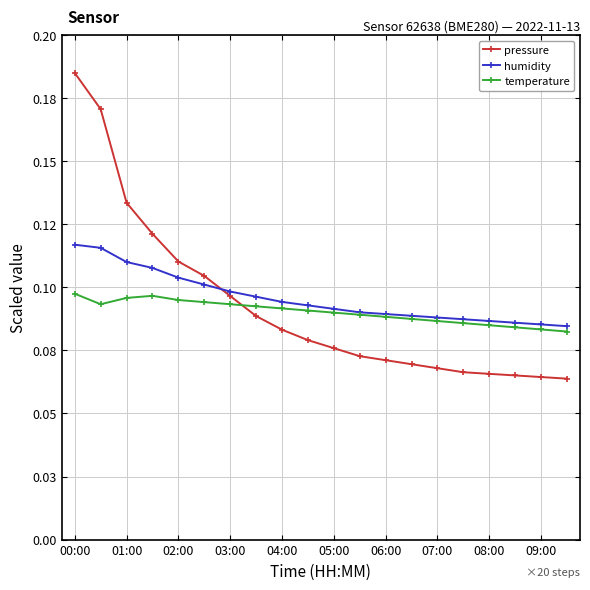

True or false: pressure has more than 1 points higher than both neighbors.

False